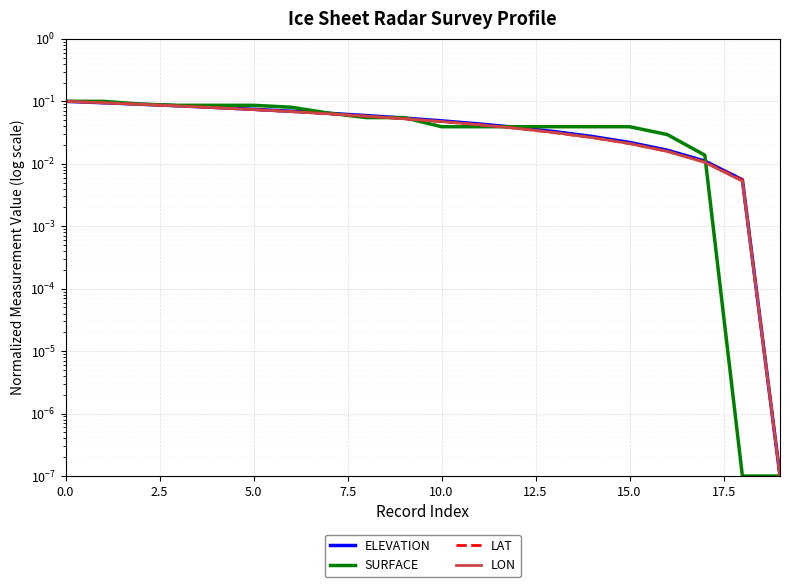

Which category has the lowest value in the SURFACE series?

18